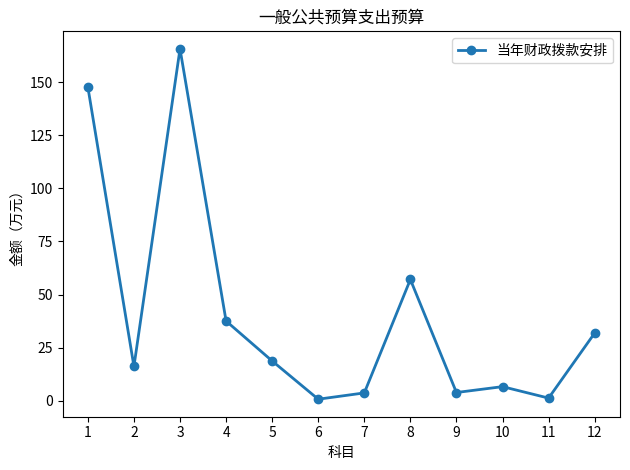

What is the sum of the values at 6 and 11?

2.1